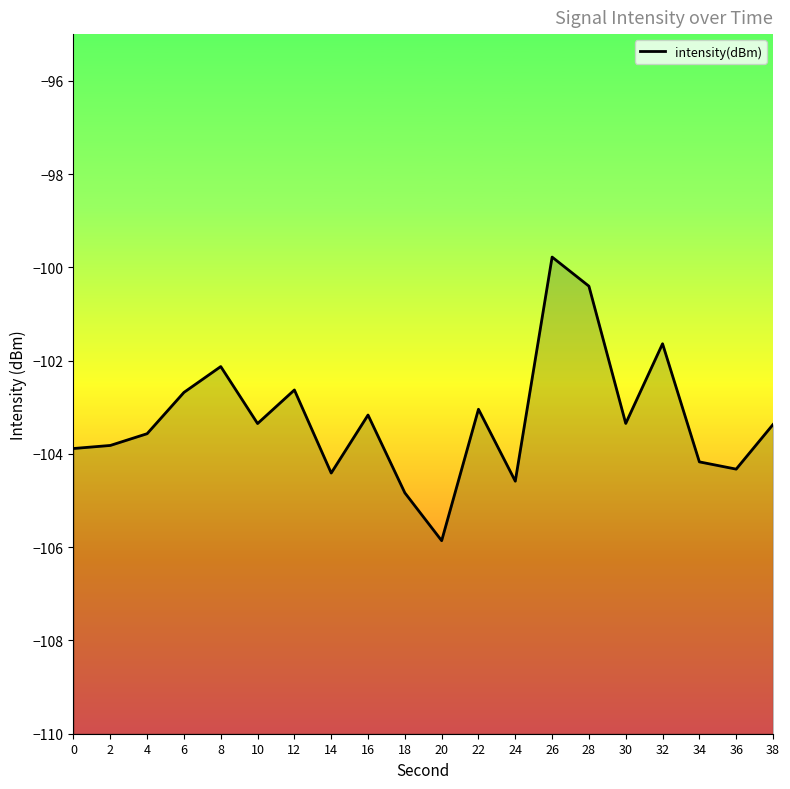

At which label is the value closest to -102?

8